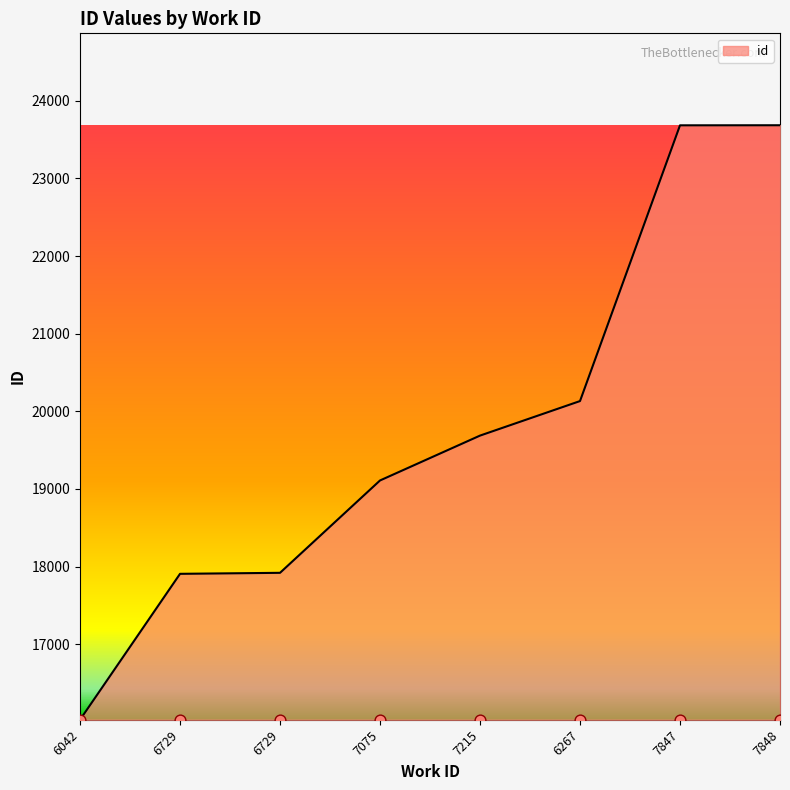

Approximately how many times larger is the value at 6267 compared to 7848?

0.8